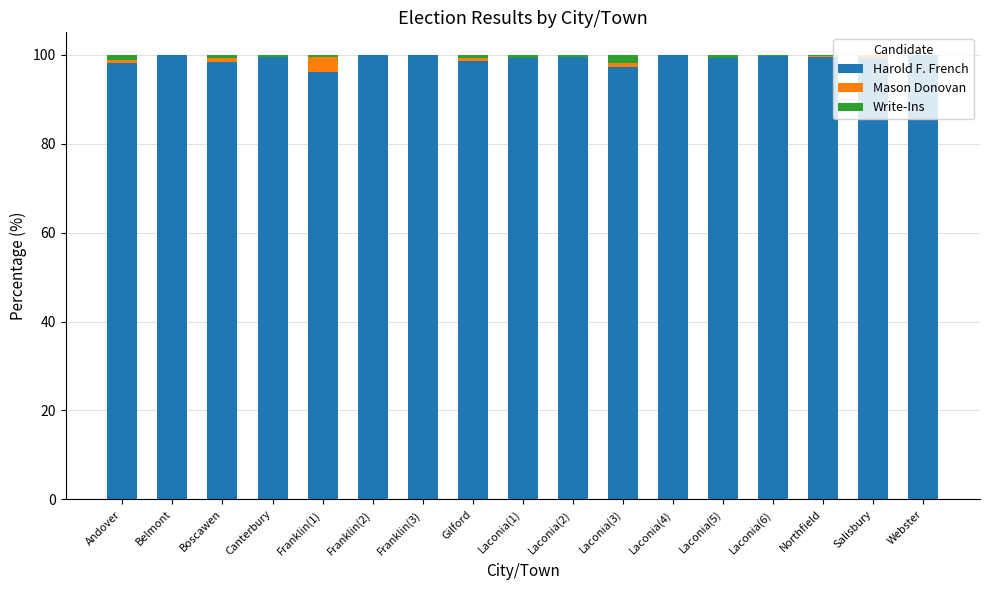

The value of Harold F. French at Gilford is 21.4. True or false?

False